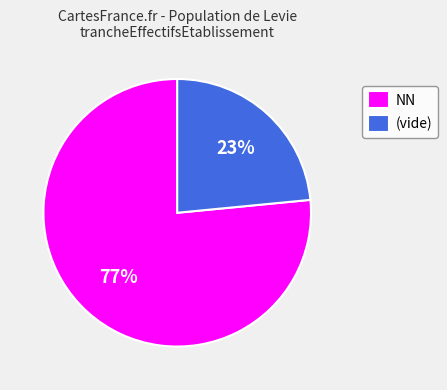

The (vide) slice represents 23% of the pie. True or false?

True